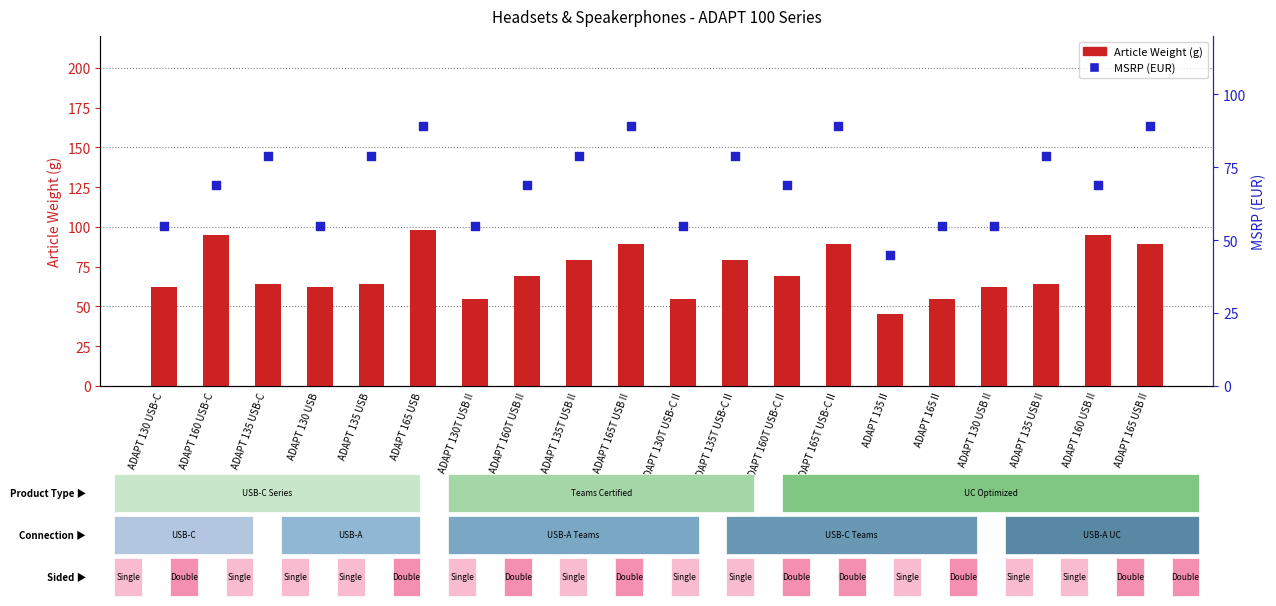

What are all the series names shown in the legend?

Article Weight (g), MSRP (EUR)